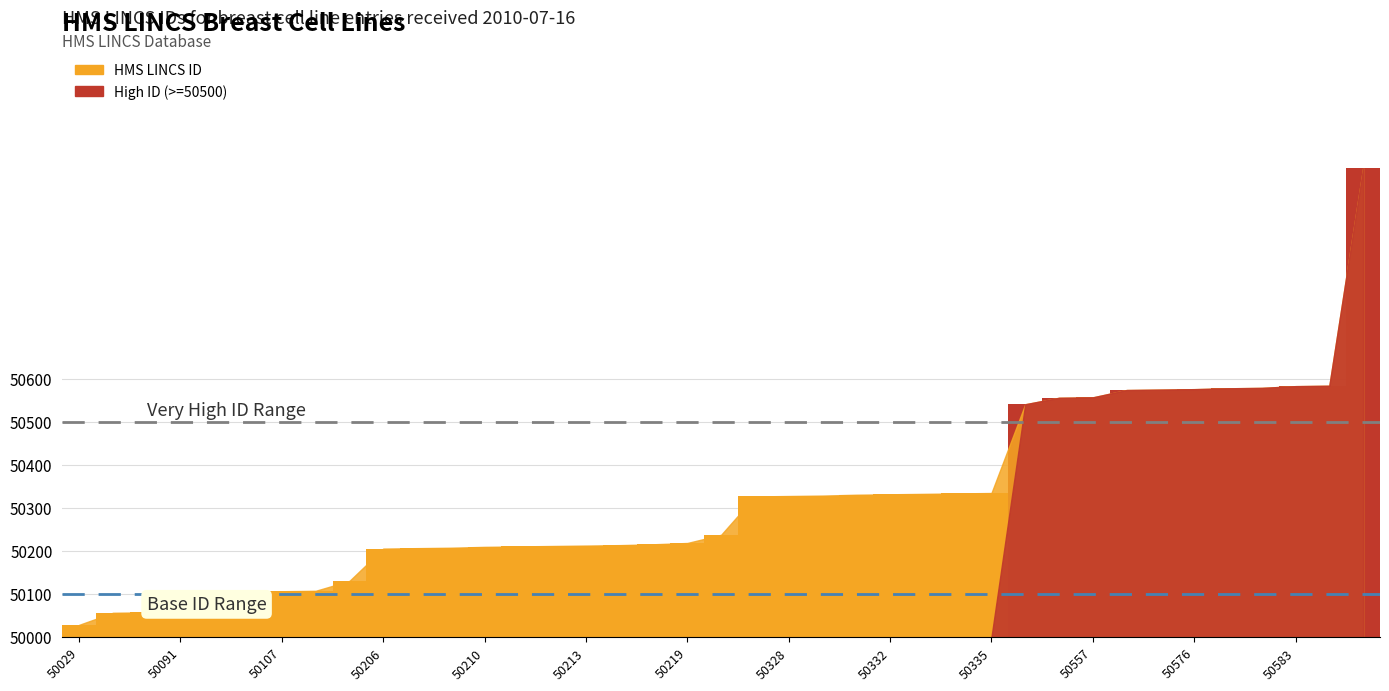

Does the chart contain any negative values?

No